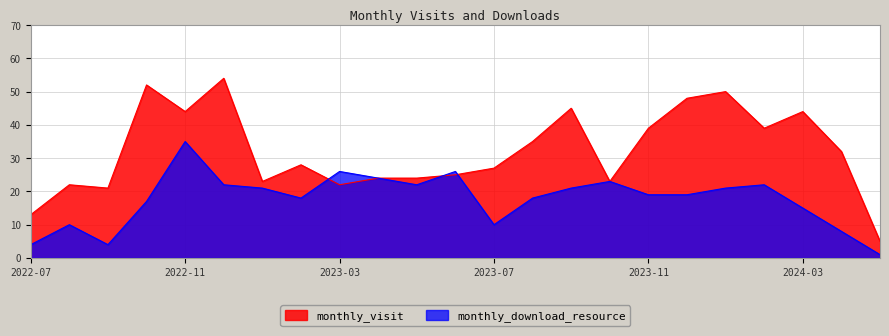

What is the average value of the monthly_visit series?

32